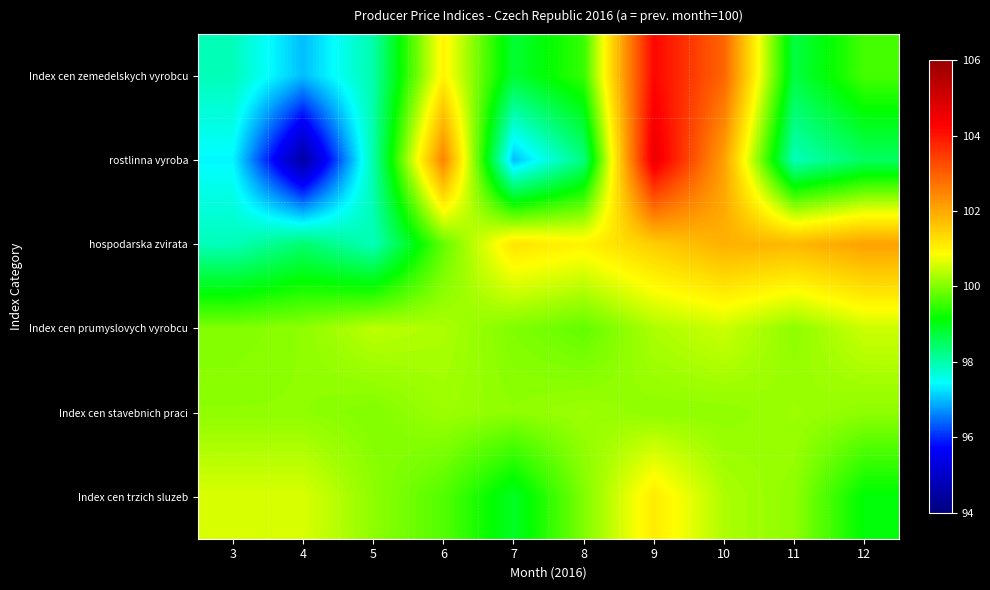

Which category has the lowest value across all series?

4